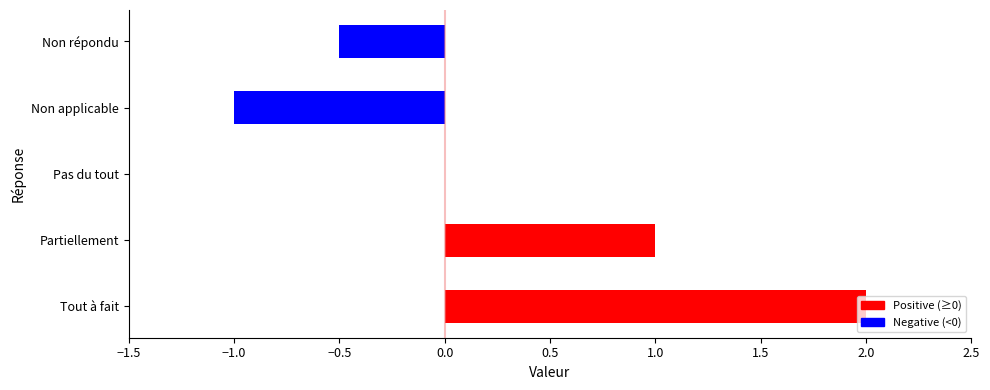

How many data points does each series have?

5